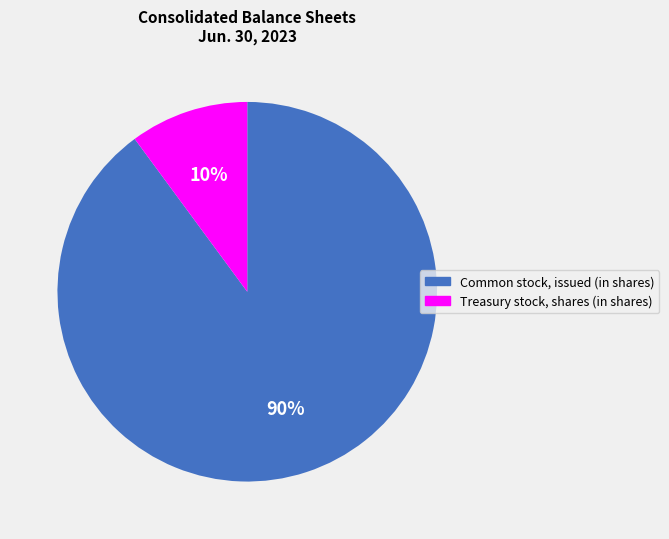

To the nearest percent, what is the combined percentage of Common stock, issued (in shares) and Treasury stock, shares (in shares)?

100%